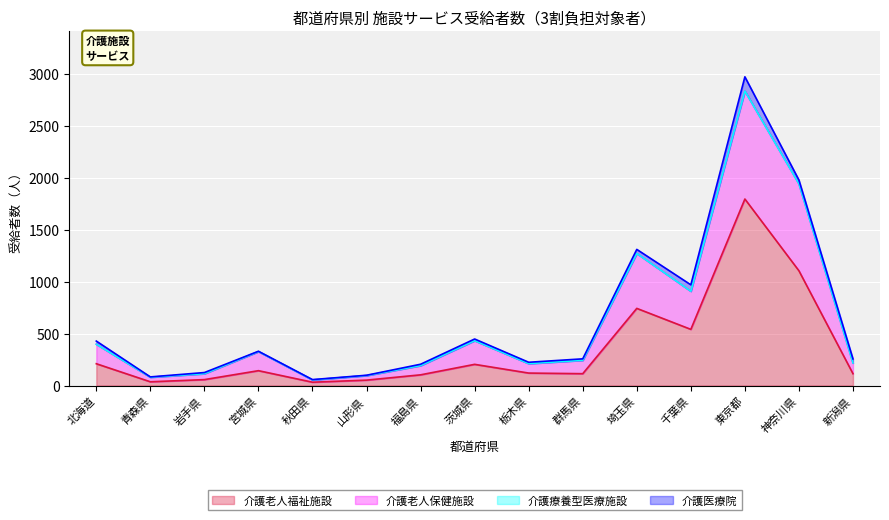

What is the maximum value for 介護老人福祉施設?

1796